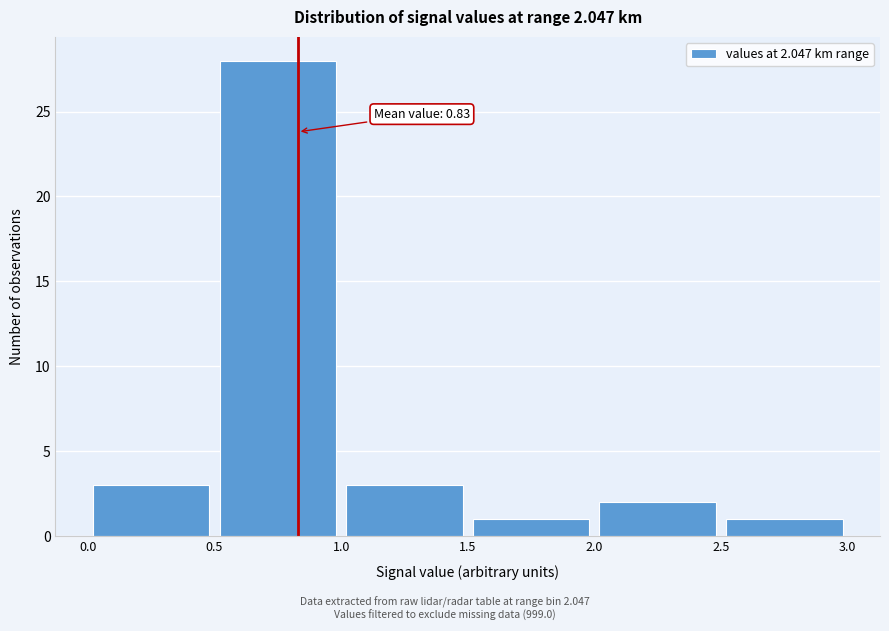

Over which range of the x-axis is the bar tallest?

0.5 to 1.0